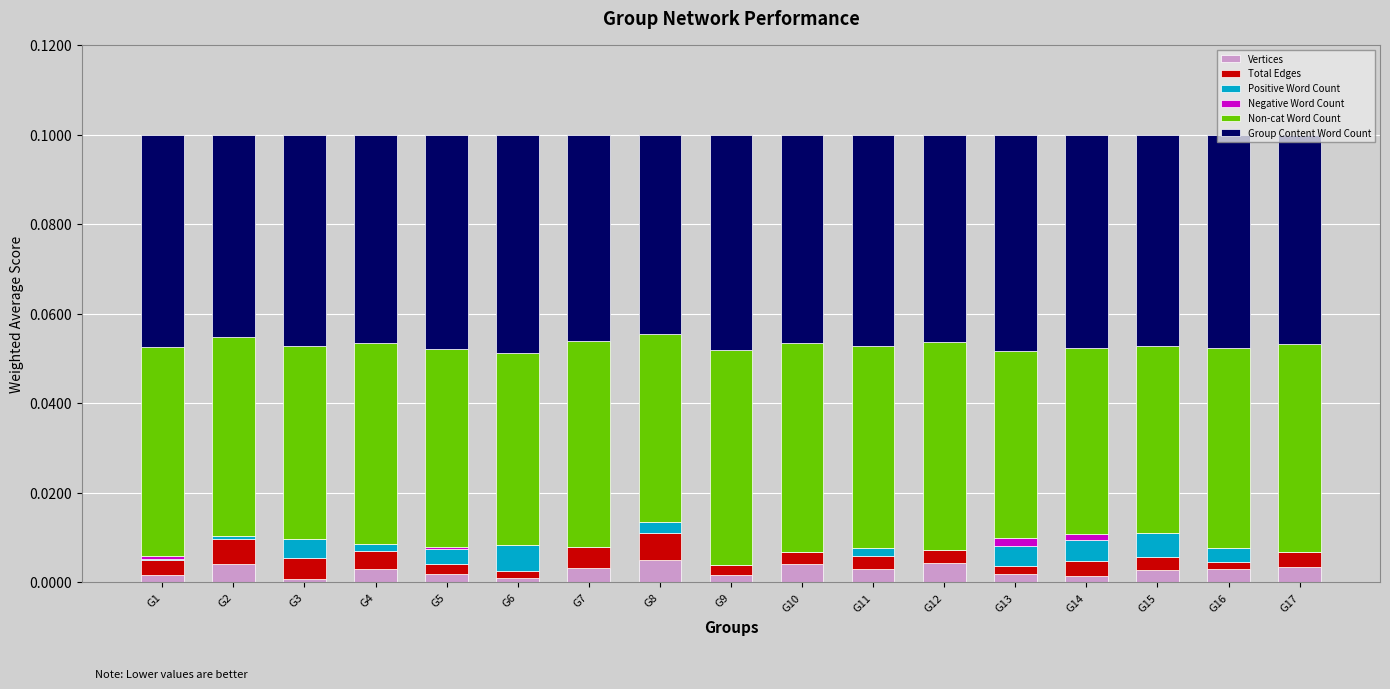

At G7, list the series in order from smallest to largest.

Positive Word Count, Negative Word Count, Vertices, Total Edges, Non-cat Word Count, Group Content Word Count